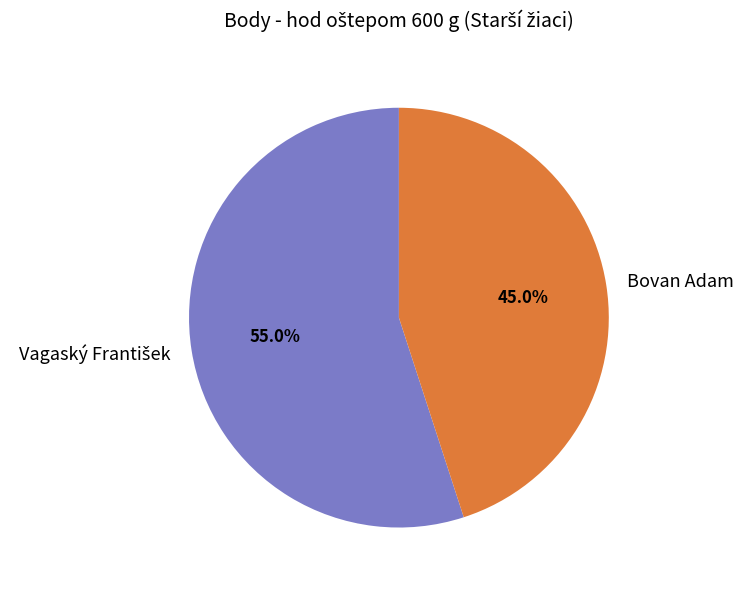

How many slices are in this pie chart?

2